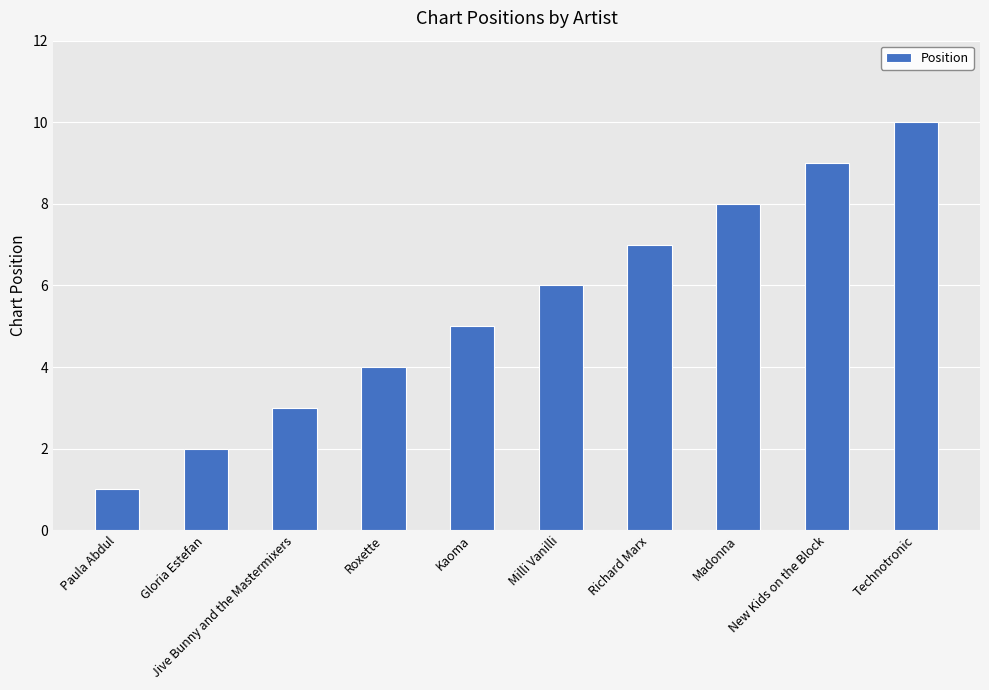

What position from the left is Gloria Estefan?

2